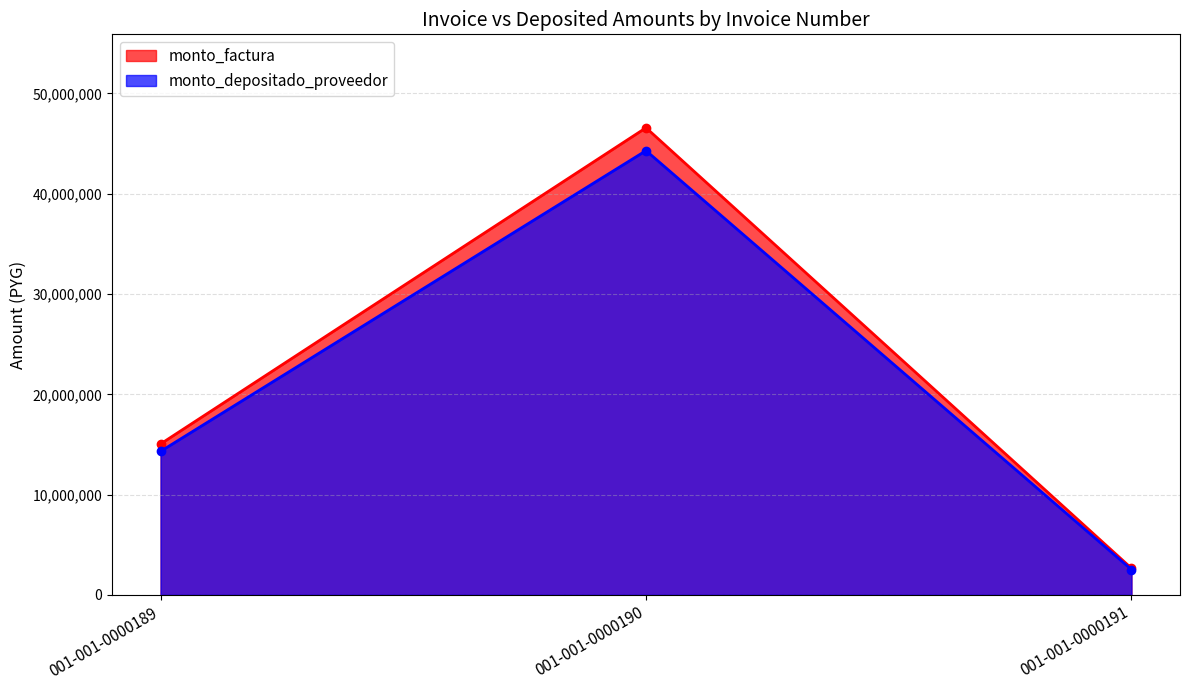

Reading right to left, list all the values displayed in this chart.

monto_factura: 2655000	46581000	15050000
monto_depositado_proveedor: 2524857	44297684	14312276